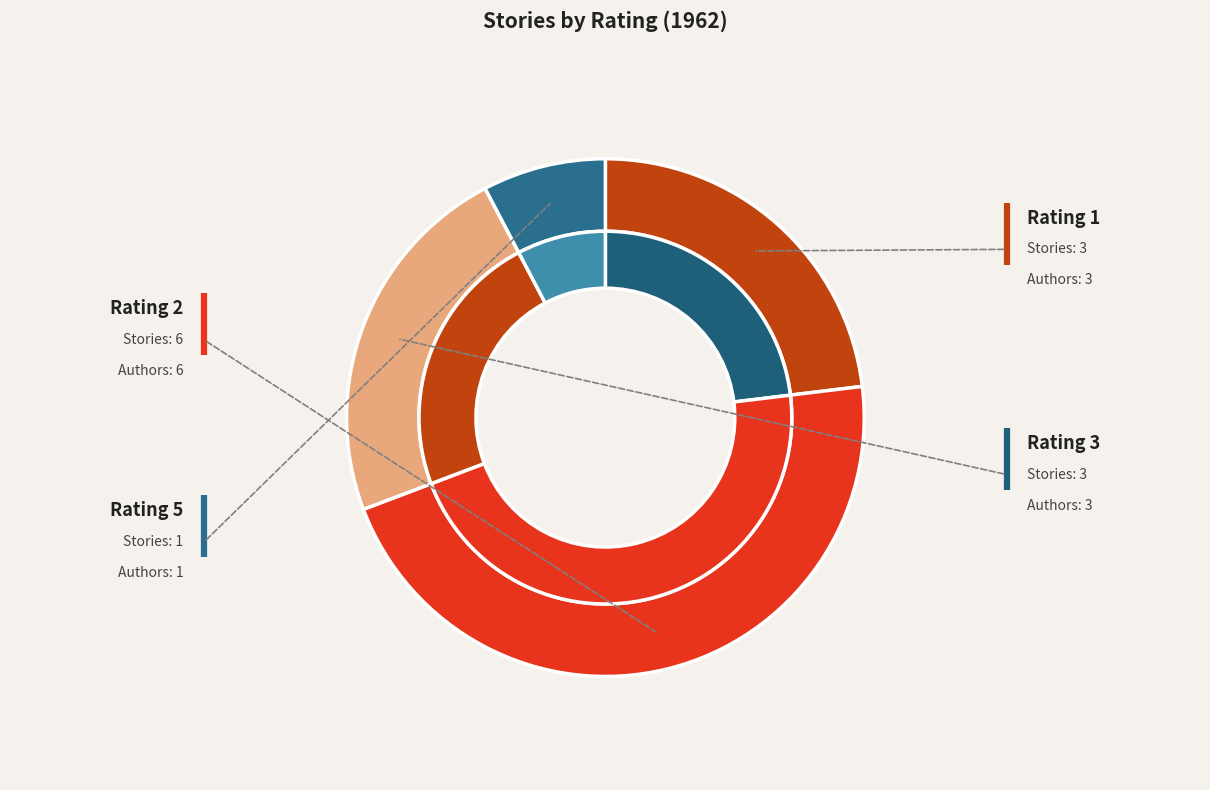

How many slices are in this pie chart?

4